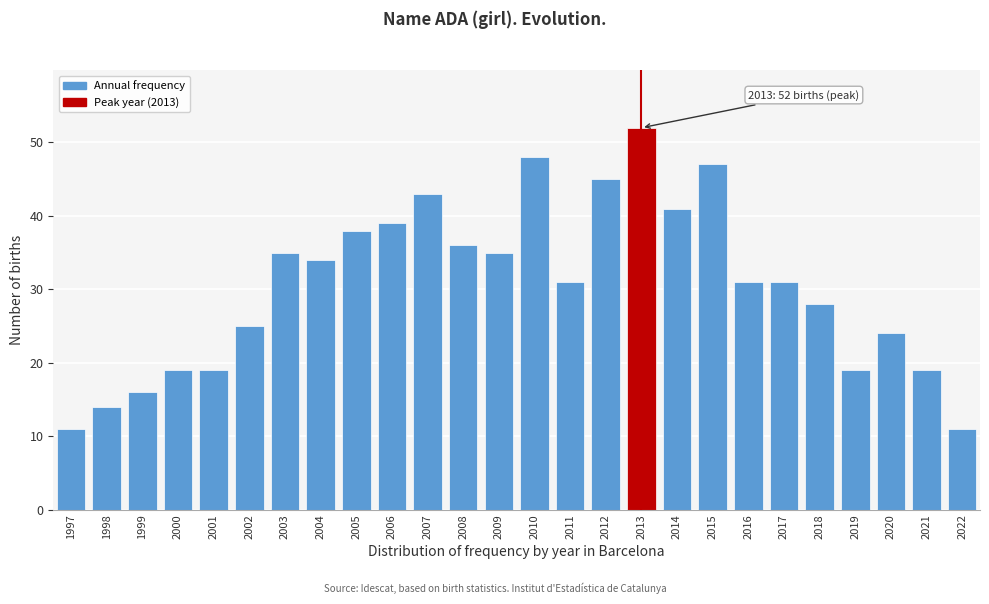

Reading right to left, what are all the values shown in this chart?

2022=11	2021=19	2020=24	2019=19	2018=28	2017=31	2016=31	2015=47	2014=41	2013=52	2012=45	2011=31	2010=48	2009=35	2008=36	2007=43	2006=39	2005=38	2004=34	2003=35	2002=25	2001=19	2000=19	1999=16	1998=14	1997=11